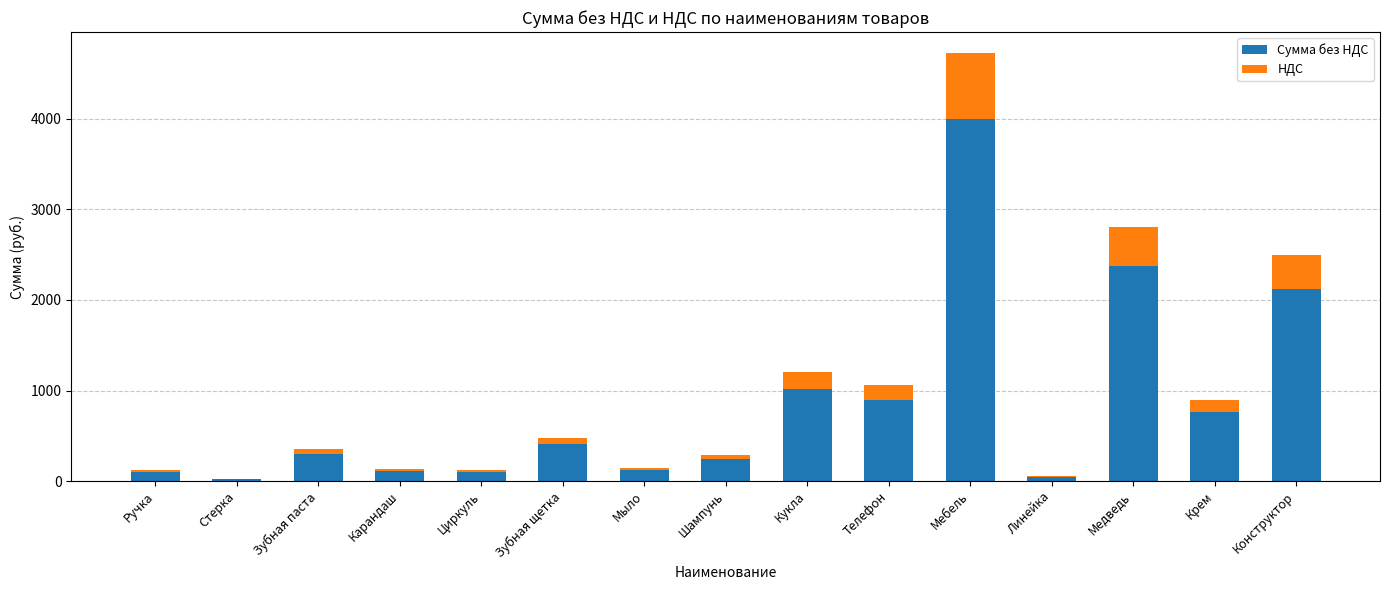

What is the total value across all series at Мебель?

4720.0